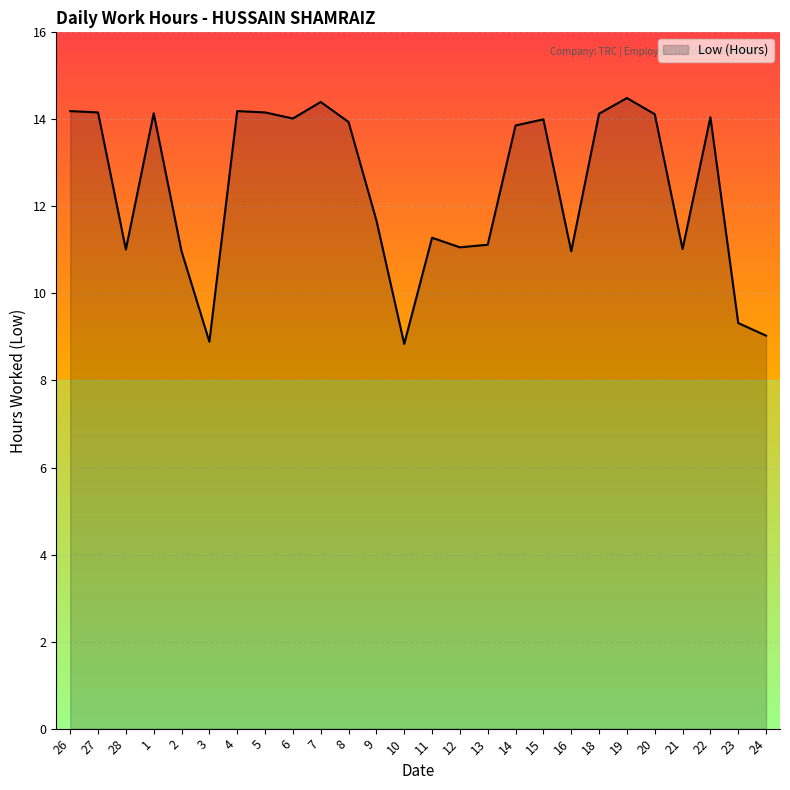

Count the number of categories in the chart.

26